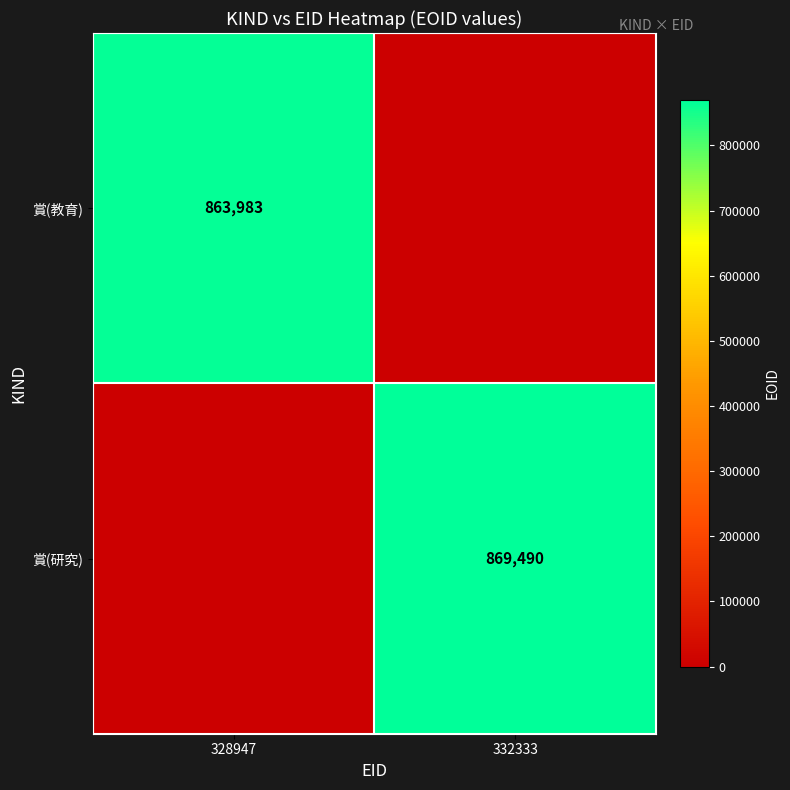

The value of 賞(教育) at 328947 is 394719. True or false?

False